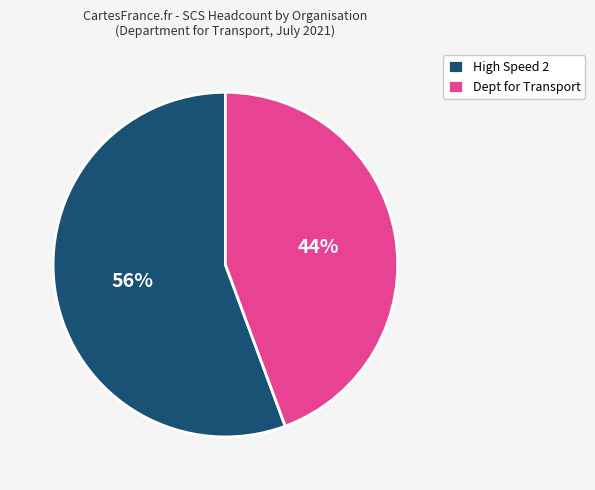

To the nearest percent, what is the combined percentage of High Speed 2 and Dept for Transport?

100%